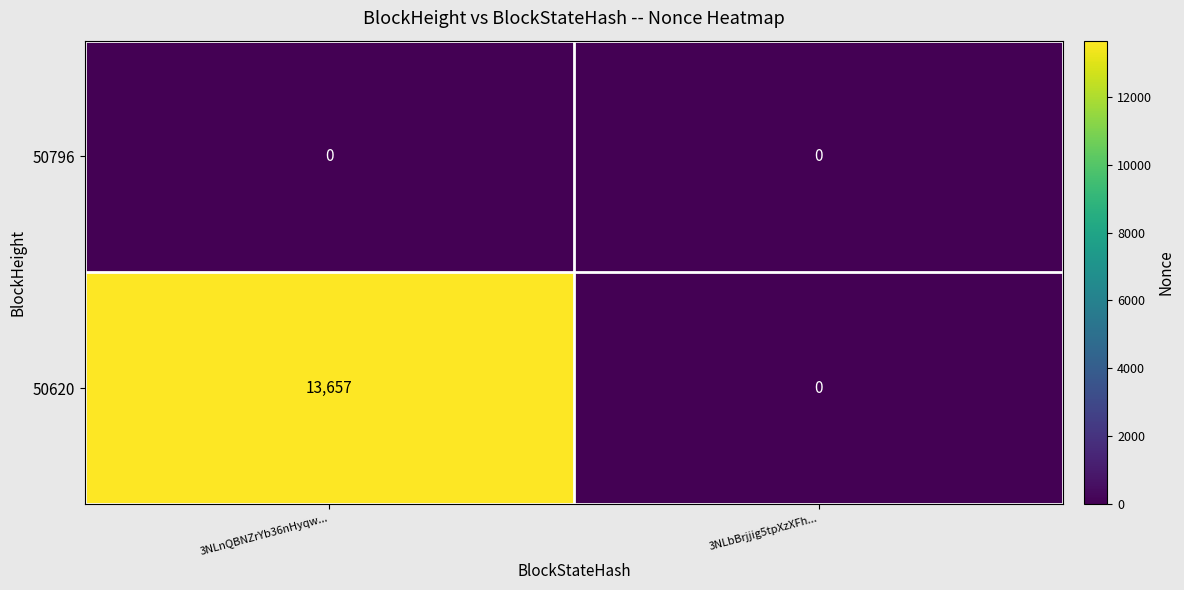

What is the greatest value displayed?

13657